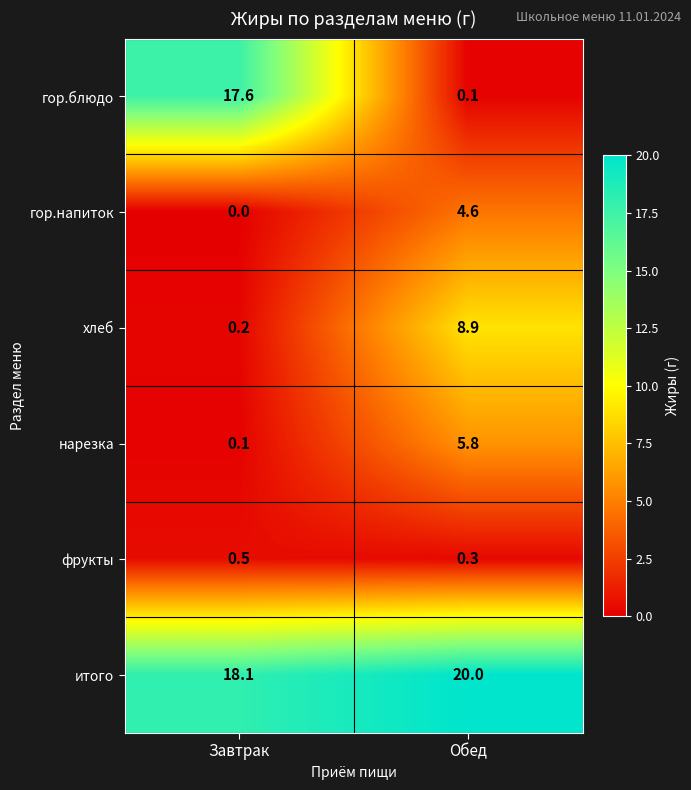

Which series has the largest total across all categories?

итого